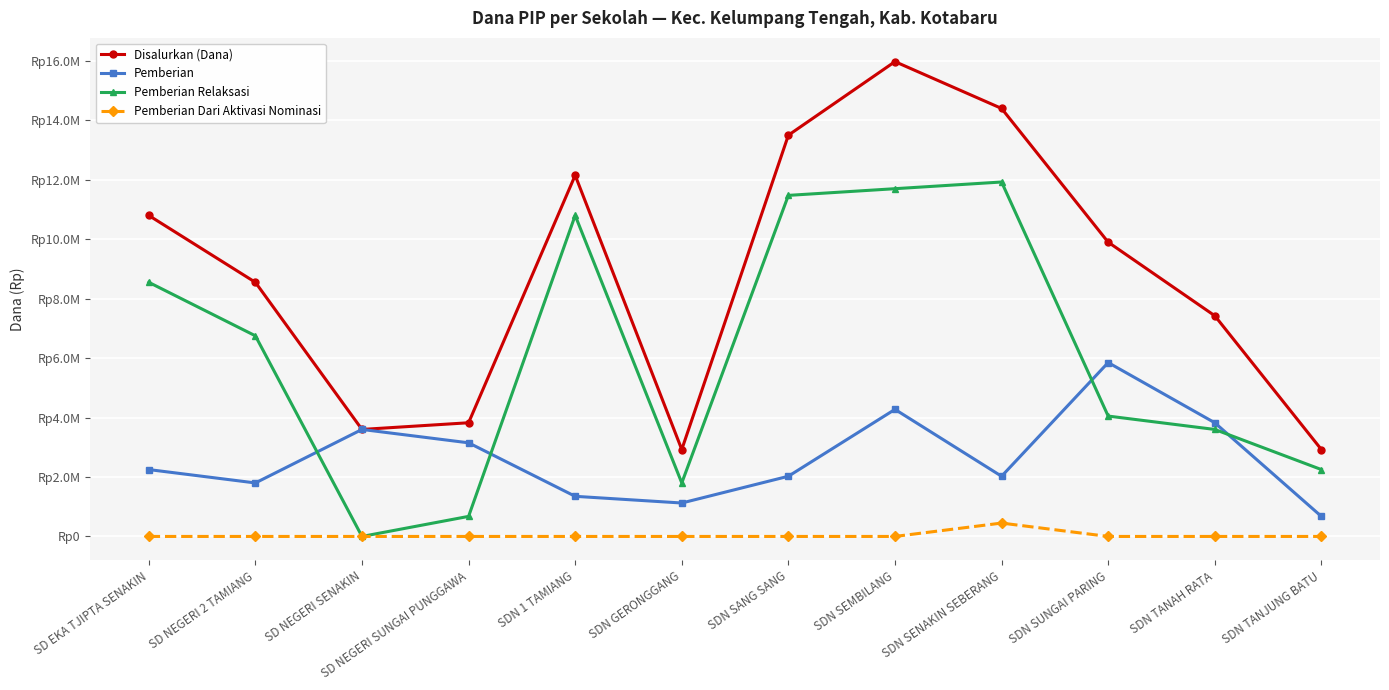

What are all the series names shown in the legend?

Disalurkan (Dana), Pemberian, Pemberian Relaksasi, Pemberian Dari Aktivasi Nominasi